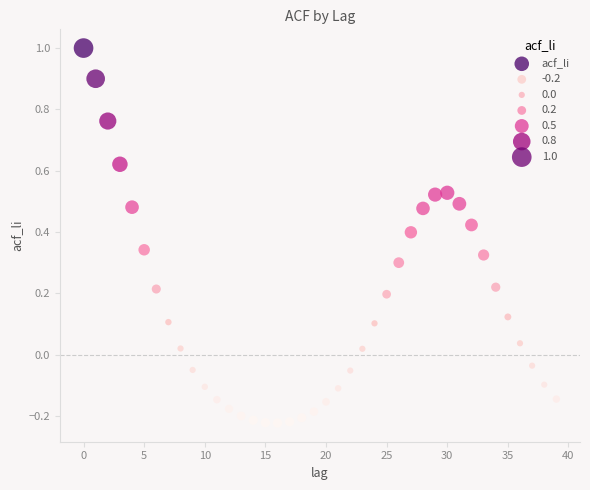

What is the range of Y values (max minus min)?

1.2